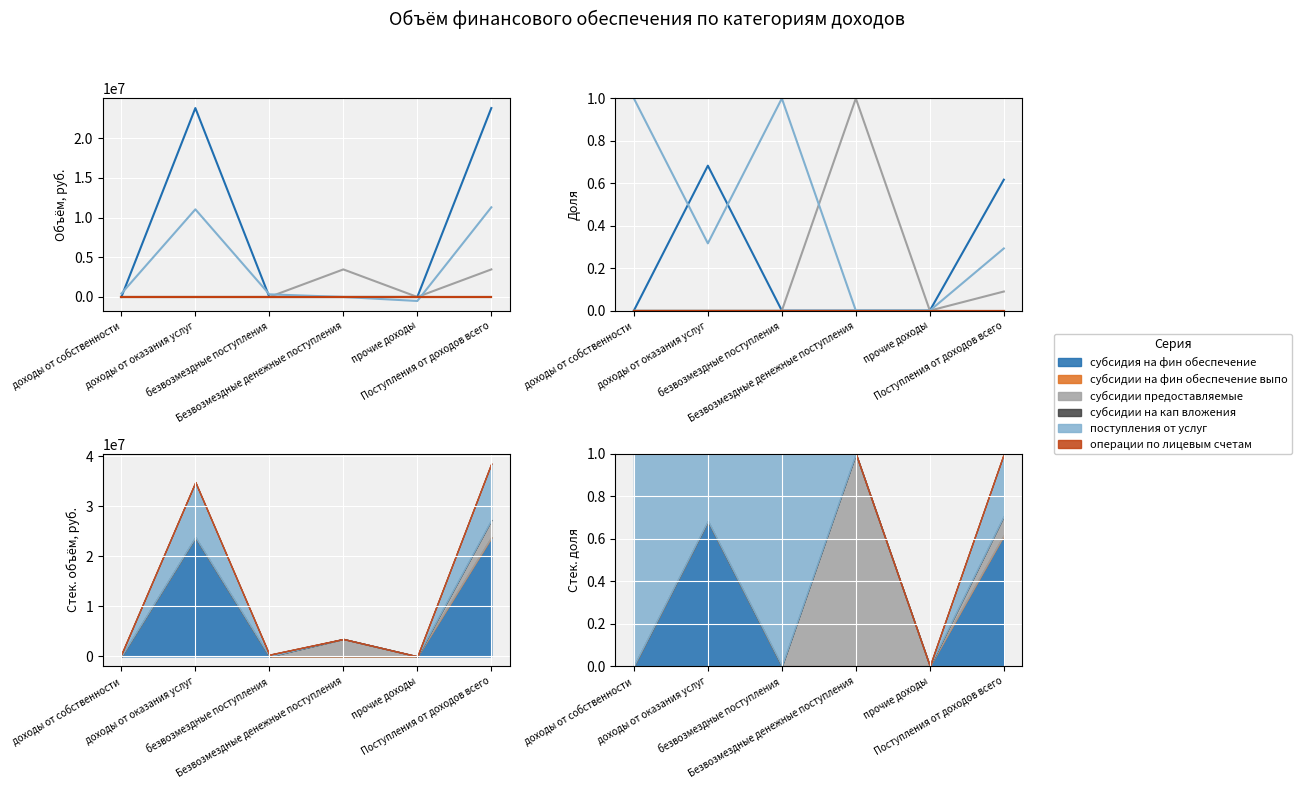

In поступления от услуг, how many points are lower than both neighbors (excluding endpoints)?

1